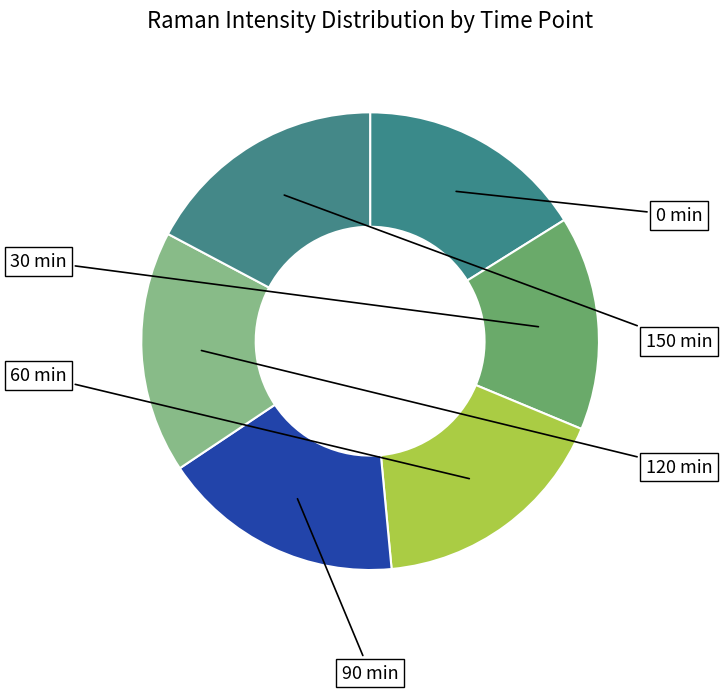

The 120 min slice represents 17% of the pie. True or false?

True